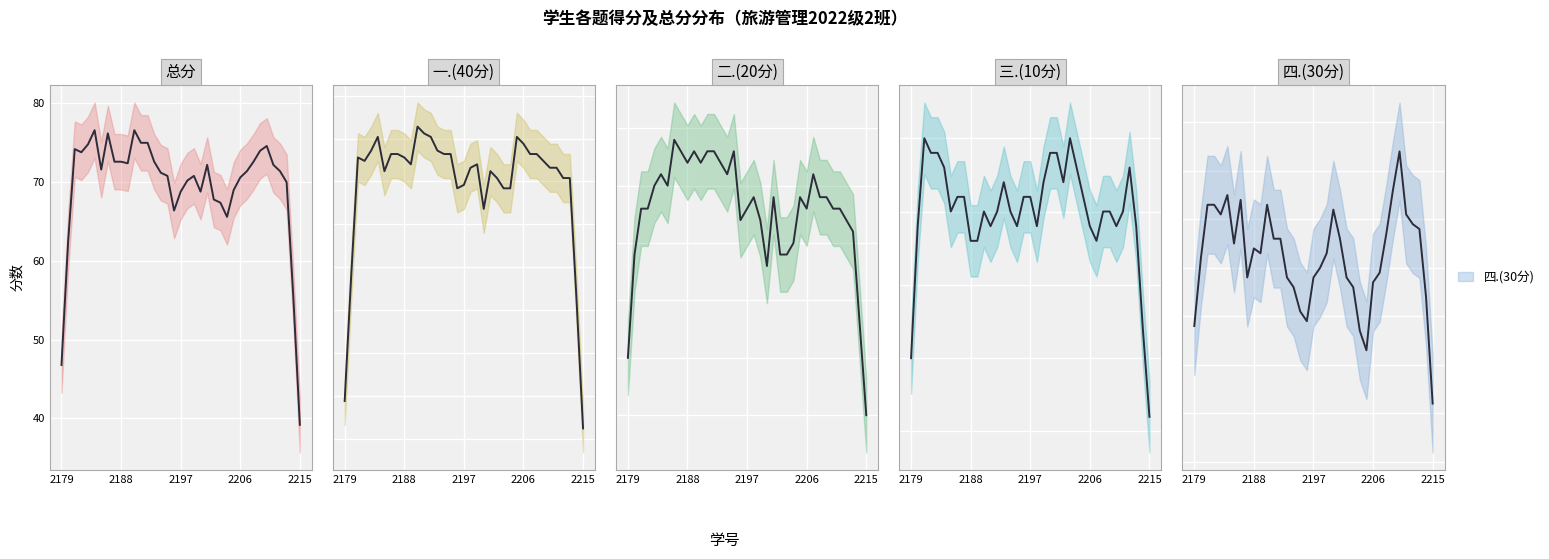

True or false: 总分 and 一.(40分) intersect in this chart.

False